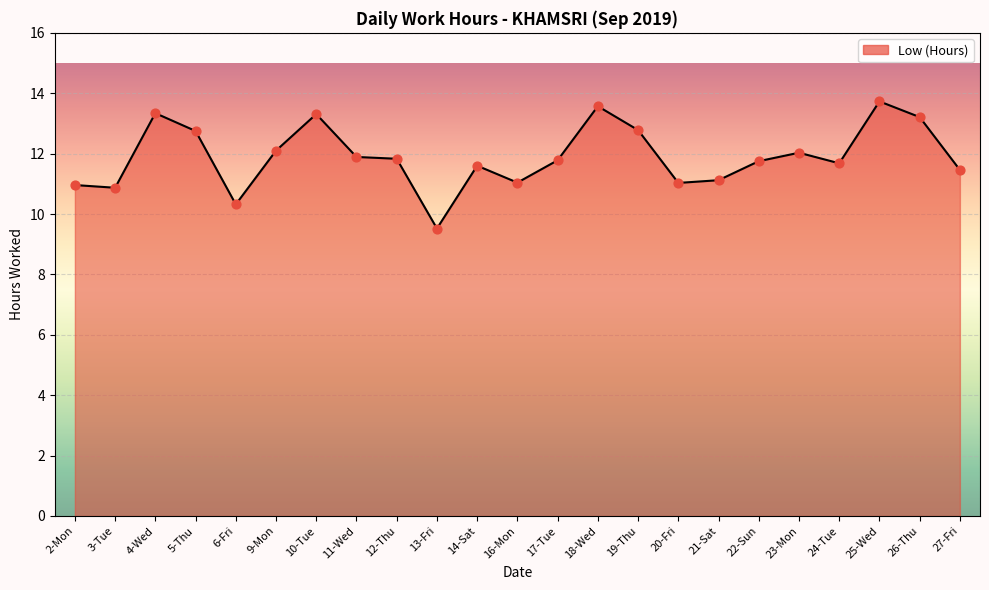

Approximately how many times larger is the value at 23-Mon compared to 12-Thu?

1.0